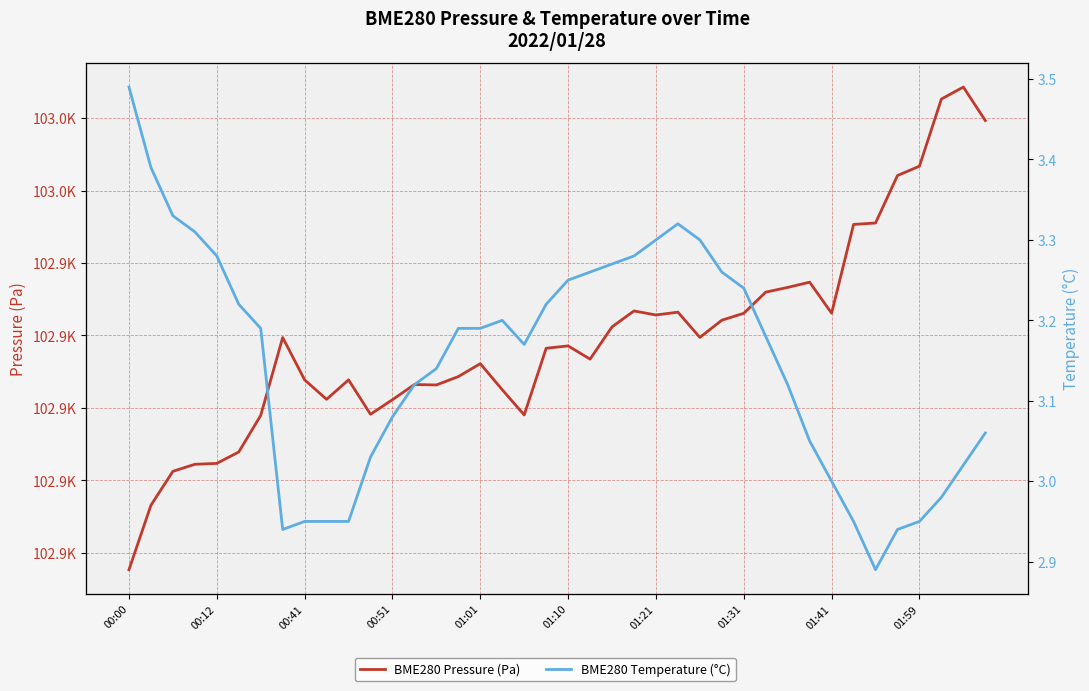

The value of BME280 Pressure (Pa) at 30 is 182145.1. True or false?

False